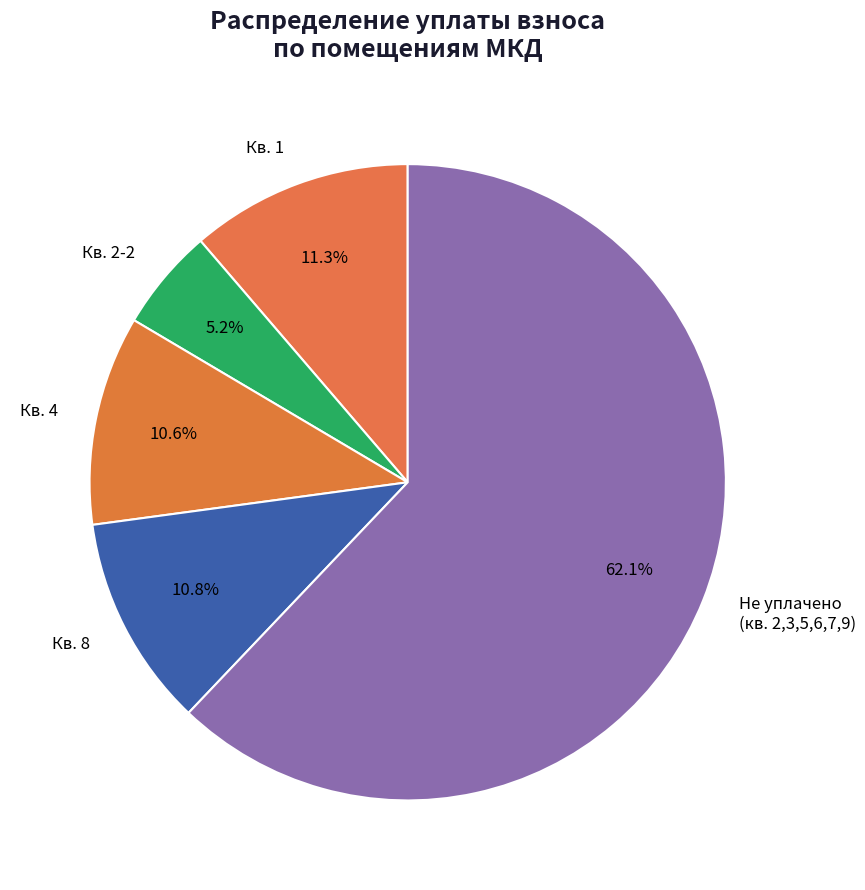

Which has a higher value, Кв. 4 or Кв. 2-2?

Кв. 4